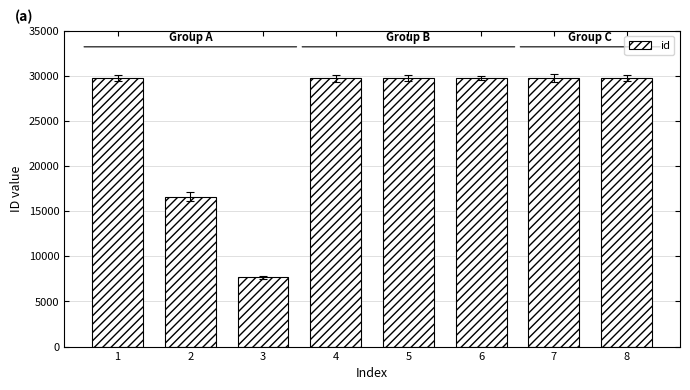

What is the sum of the values at 1 and 6?

59466